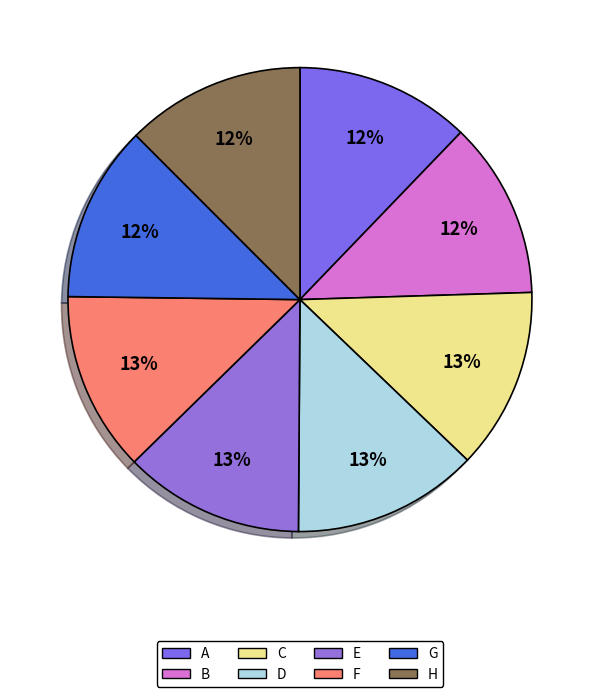

How much of the chart is everything except A?

87.8%